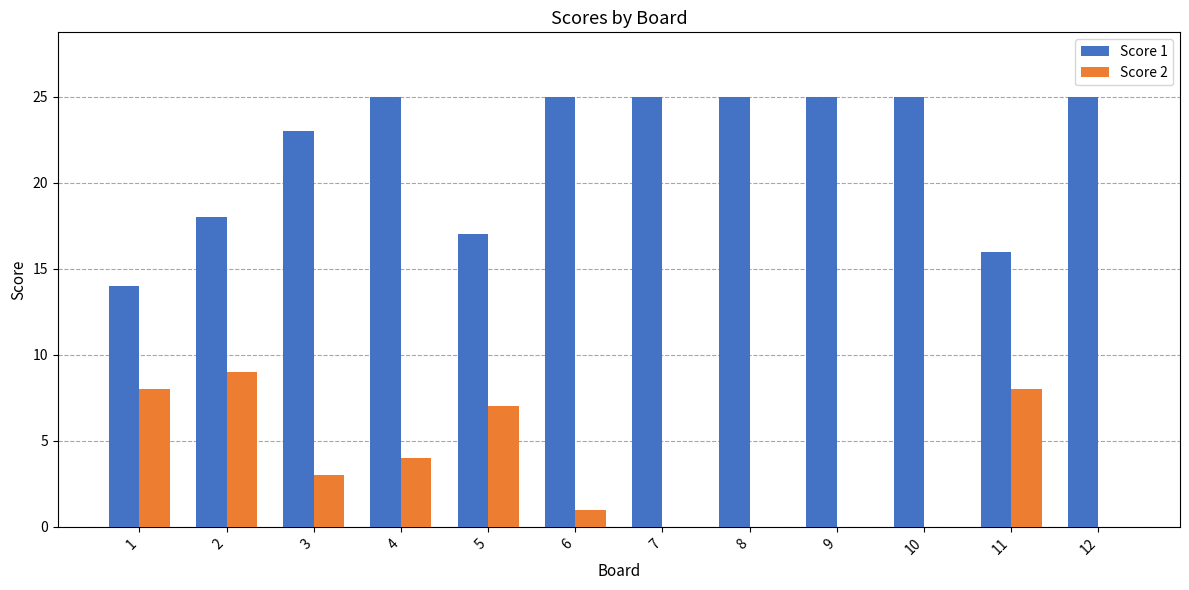

What is the difference between the Score 2 values at 4 and 3?

1